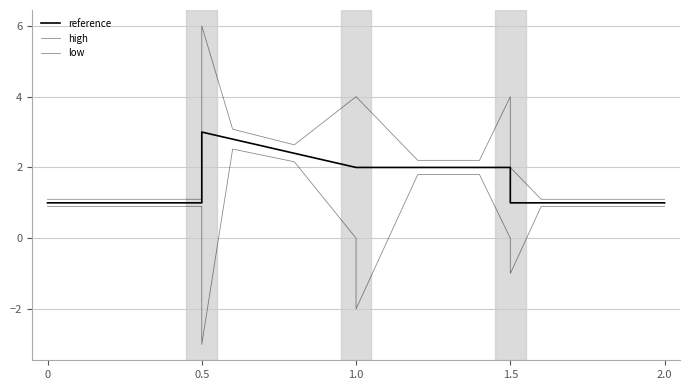

True or false: high and low cross at least once.

False